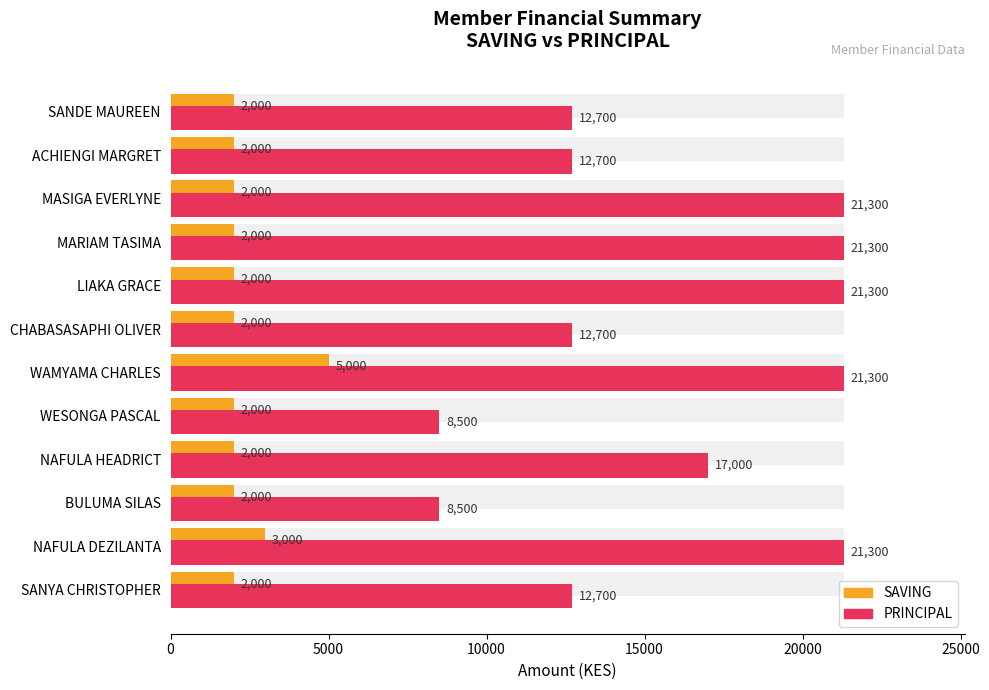

What is the maximum value shown in the chart?

21300